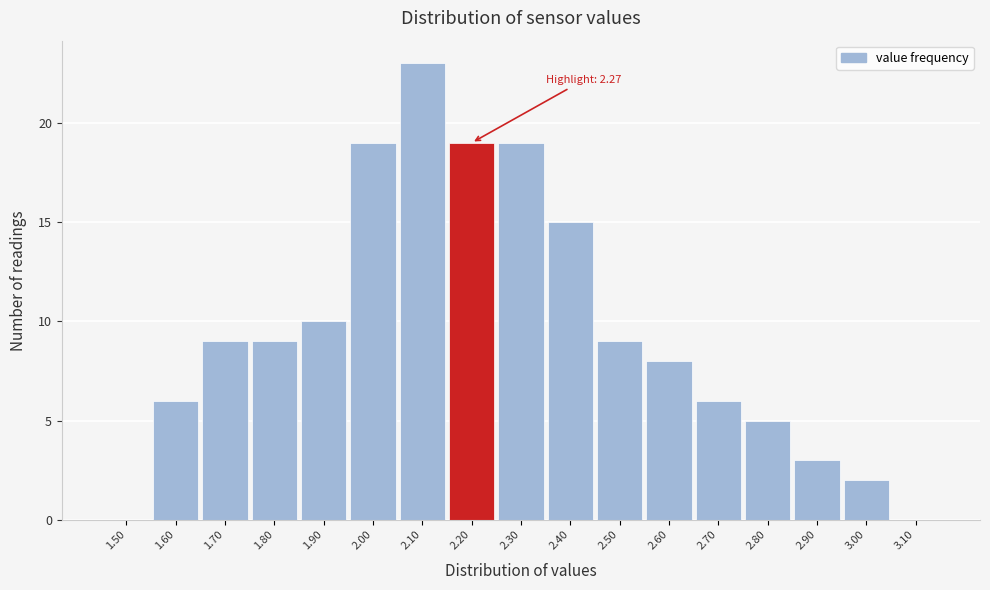

Reading left to right, what are all the values shown in this chart?

1.50=0	1.60=6	1.70=9	1.80=9	1.90=10	2.00=19	2.10=23	2.20=19	2.30=19	2.40=15	2.50=9	2.60=8	2.70=6	2.80=5	2.90=3	3.00=2	3.10=0